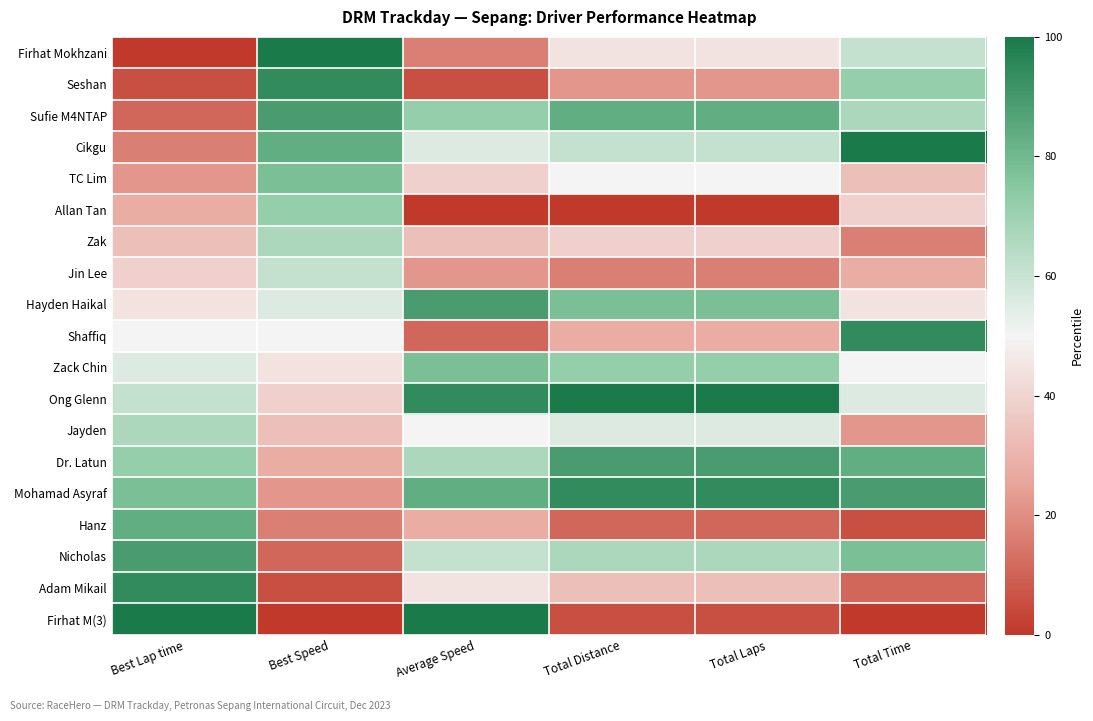

Reading left to right, what are all the values shown in this chart?

Firhat Mokhzani: Best Lap time=0.0	Best Speed=1.0	Average Speed=0.2	Total Distance=0.4	Total Laps=0.4	Total Time=0.6
Seshan: Best Lap time=0.1	Best Speed=0.9	Average Speed=0.1	Total Distance=0.2	Total Laps=0.2	Total Time=0.7
Sufie M4NTAP: Best Lap time=0.1	Best Speed=0.9	Average Speed=0.7	Total Distance=0.8	Total Laps=0.8	Total Time=0.7
Cikgu: Best Lap time=0.2	Best Speed=0.8	Average Speed=0.6	Total Distance=0.6	Total Laps=0.6	Total Time=1.0
TC Lim: Best Lap time=0.2	Best Speed=0.8	Average Speed=0.4	Total Distance=0.5	Total Laps=0.5	Total Time=0.3
Allan Tan: Best Lap time=0.3	Best Speed=0.7	Average Speed=0.0	Total Distance=0.0	Total Laps=0.0	Total Time=0.4
Zak: Best Lap time=0.3	Best Speed=0.7	Average Speed=0.3	Total Distance=0.4	Total Laps=0.4	Total Time=0.2
Jin Lee: Best Lap time=0.4	Best Speed=0.6	Average Speed=0.2	Total Distance=0.2	Total Laps=0.2	Total Time=0.3
Hayden Haikal: Best Lap time=0.4	Best Speed=0.6	Average Speed=0.9	Total Distance=0.8	Total Laps=0.8	Total Time=0.4
Shaffiq: Best Lap time=0.5	Best Speed=0.5	Average Speed=0.1	Total Distance=0.3	Total Laps=0.3	Total Time=0.9
Zack Chin: Best Lap time=0.6	Best Speed=0.4	Average Speed=0.8	Total Distance=0.7	Total Laps=0.7	Total Time=0.5
Ong Glenn: Best Lap time=0.6	Best Speed=0.4	Average Speed=0.9	Total Distance=1.0	Total Laps=1.0	Total Time=0.6
Jayden: Best Lap time=0.7	Best Speed=0.3	Average Speed=0.5	Total Distance=0.6	Total Laps=0.6	Total Time=0.2
Dr. Latun: Best Lap time=0.7	Best Speed=0.3	Average Speed=0.7	Total Distance=0.9	Total Laps=0.9	Total Time=0.8
Mohamad Asyraf: Best Lap time=0.8	Best Speed=0.2	Average Speed=0.8	Total Distance=0.9	Total Laps=0.9	Total Time=0.9
Hanz: Best Lap time=0.8	Best Speed=0.2	Average Speed=0.3	Total Distance=0.1	Total Laps=0.1	Total Time=0.1
Nicholas: Best Lap time=0.9	Best Speed=0.1	Average Speed=0.6	Total Distance=0.7	Total Laps=0.7	Total Time=0.8
Adam Mikail: Best Lap time=0.9	Best Speed=0.1	Average Speed=0.4	Total Distance=0.3	Total Laps=0.3	Total Time=0.1
Firhat M(3): Best Lap time=1.0	Best Speed=0.0	Average Speed=1.0	Total Distance=0.1	Total Laps=0.1	Total Time=0.0